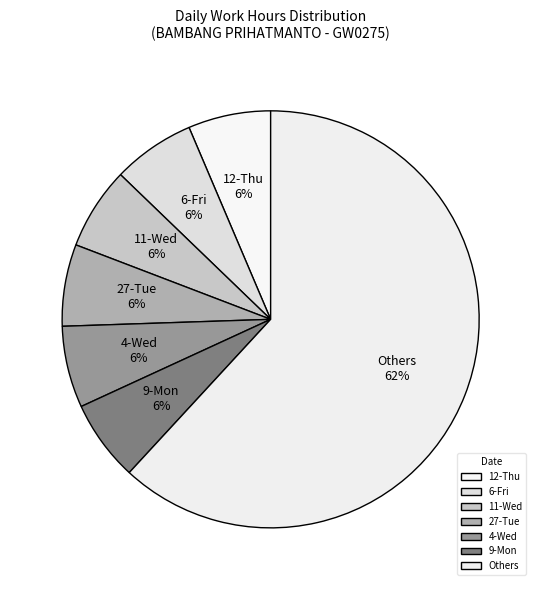

True or false: 12-Thu accounts for 1% of the total.

False